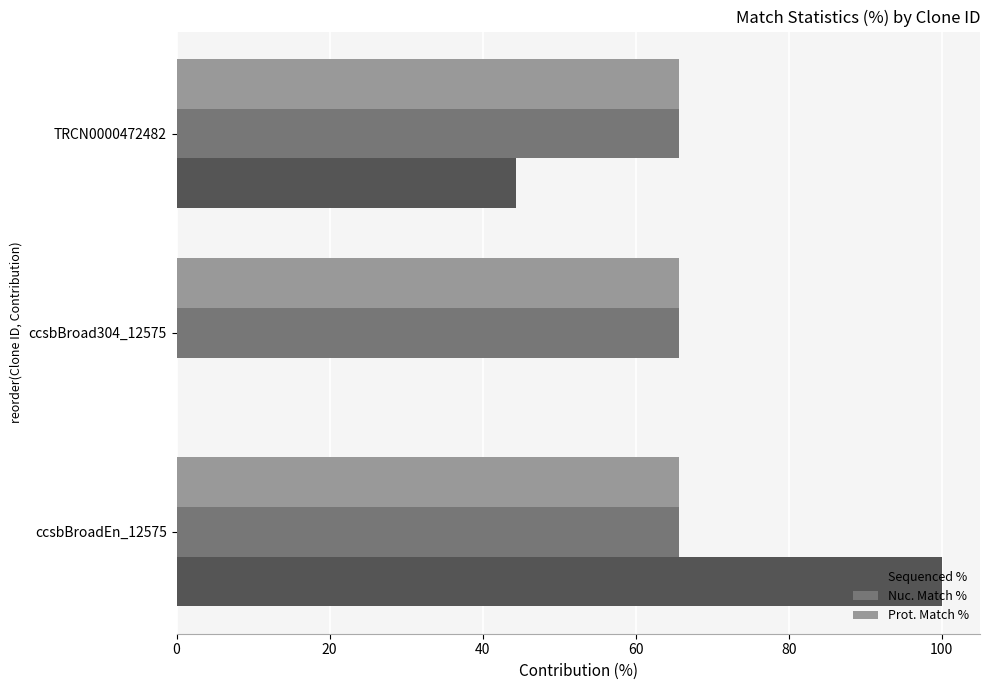

What is the maximum value for Prot. Match %?

65.7